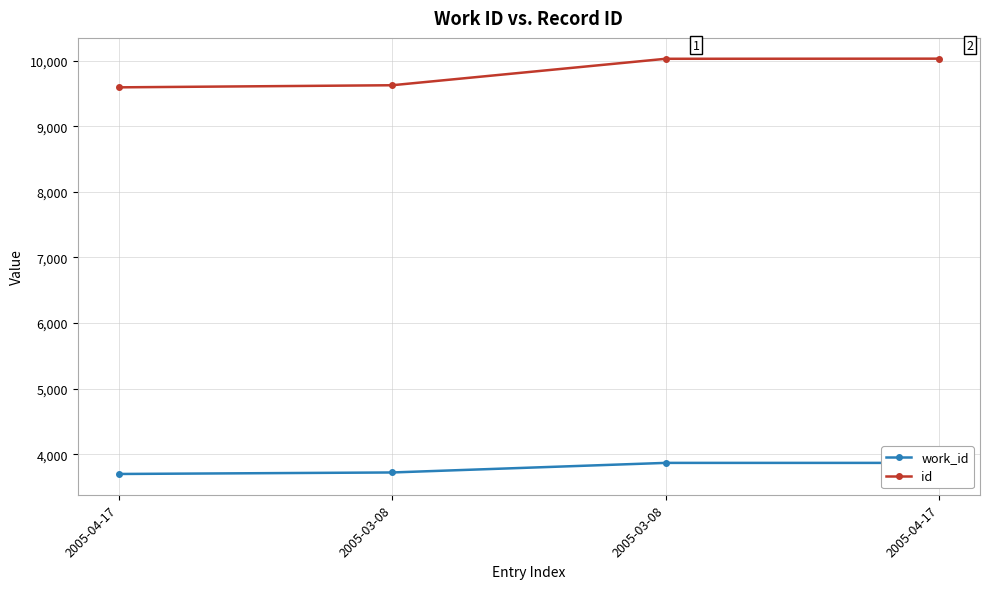

True or false: work_id and id intersect in this chart.

False